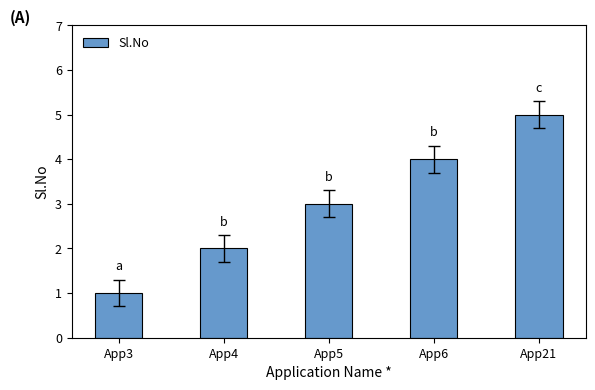

At which category does the chart reach its peak across all series?

App21